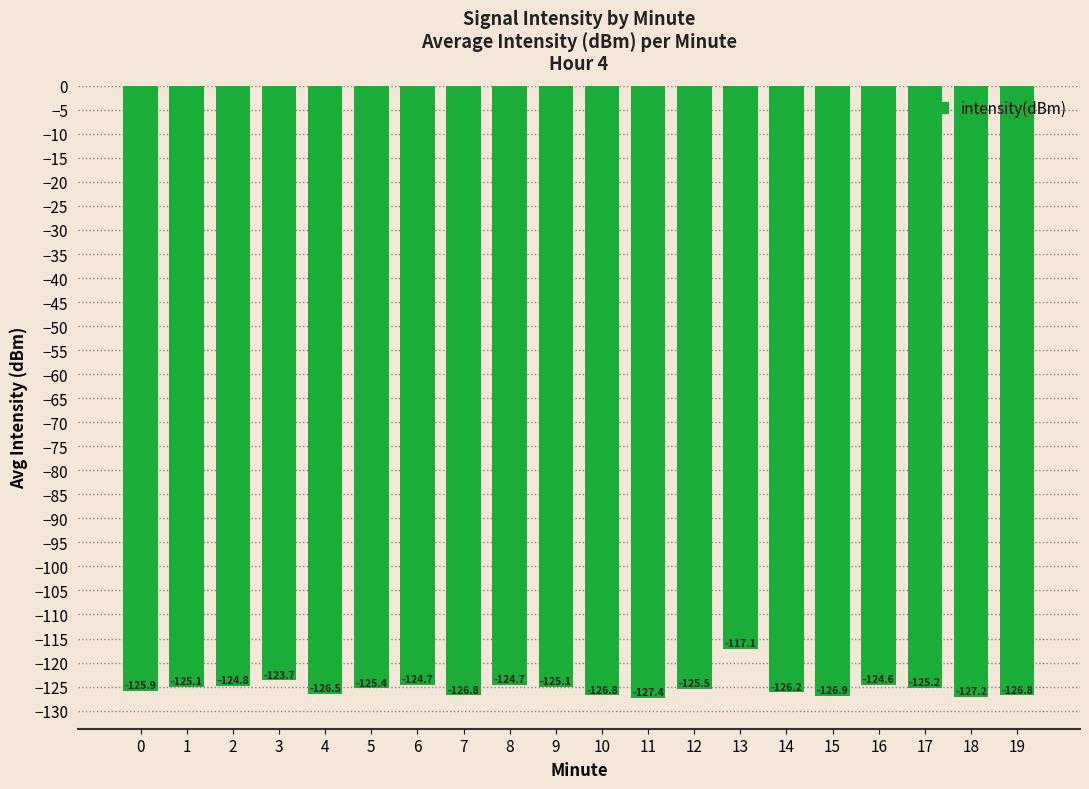

What is the value of the 16th bar from the left?

-126.9